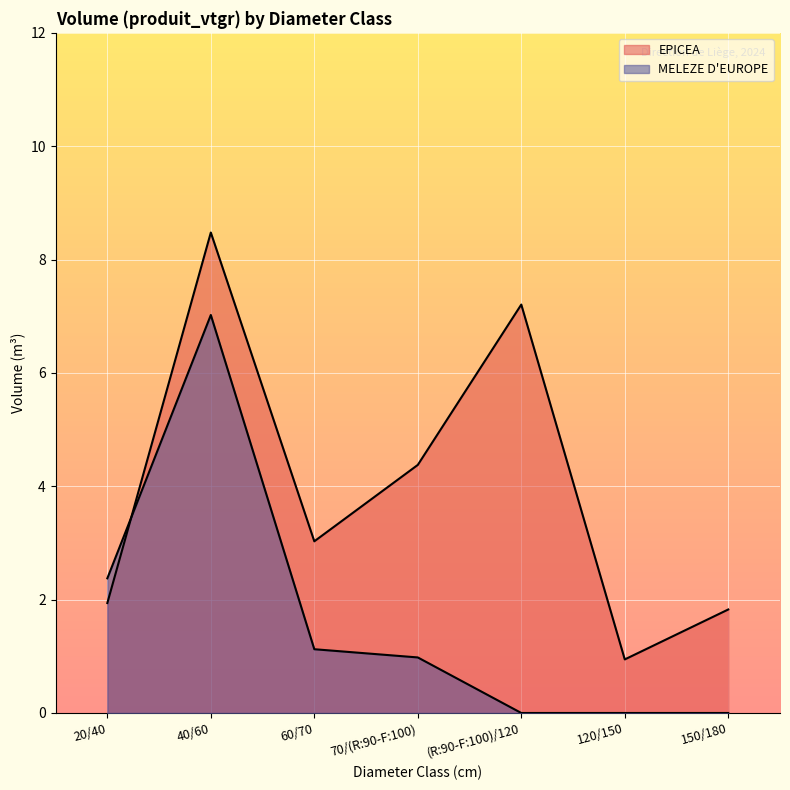

What is the label of the 6th point from the right?

40/60